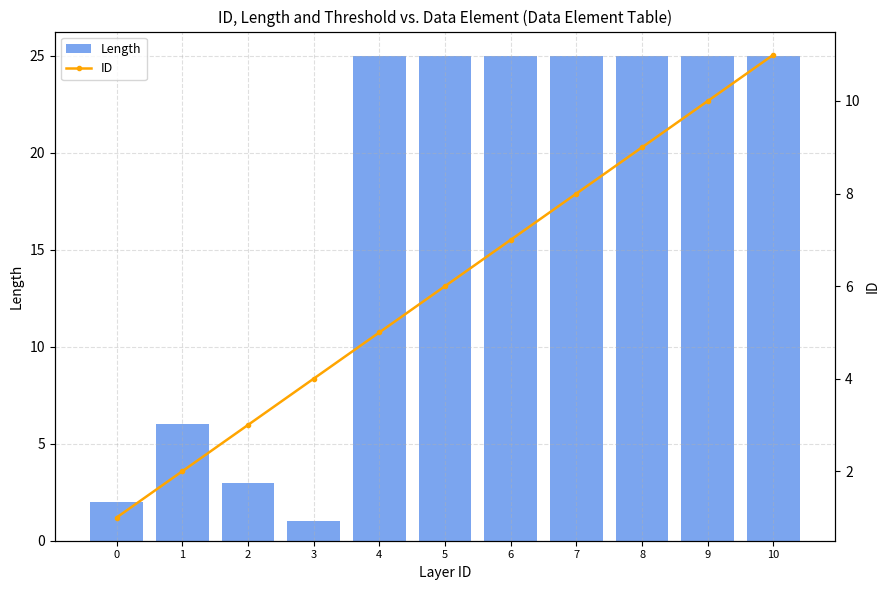

What is the smallest value displayed?

1